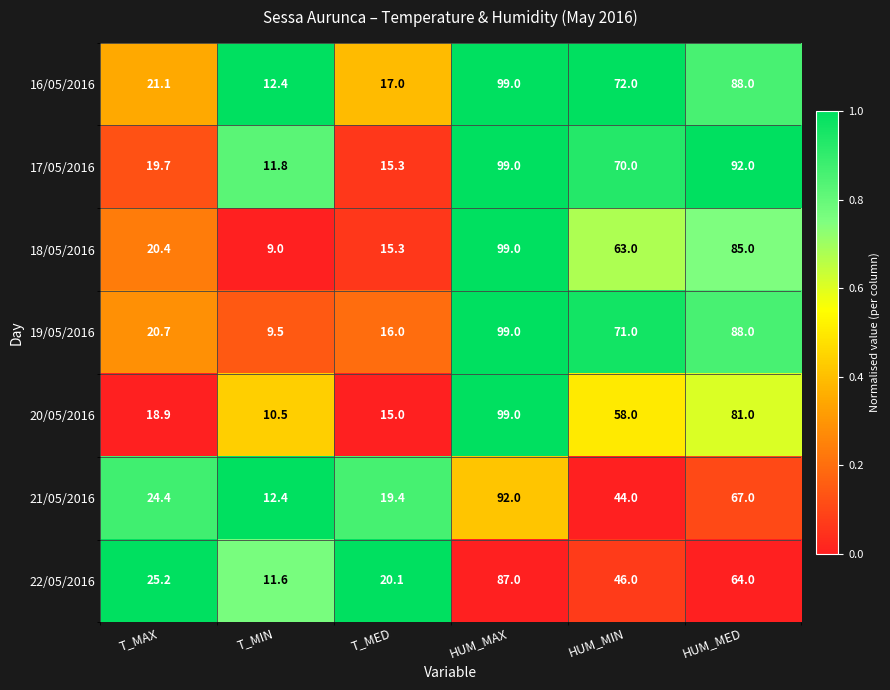

Which category has the highest value across all series?

HUM_MAX